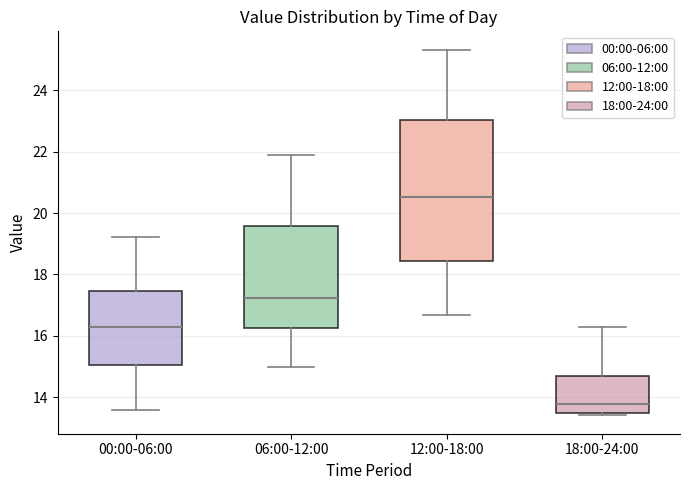

Reading left to right, read every box against the y-axis: the position of its median line, the range the box covers, and the ends of its whiskers. The values are not printed on the chart, so give them approximately, as read against the axis.

00:00-06:00: median 16.2, box 15.0 to 17.4, whiskers 13.6 to 19.2
06:00-12:00: median 17.2, box 16.2 to 19.6, whiskers 15.0 to 22.0
12:00-18:00: median 20.6, box 18.4 to 23.0, whiskers 16.6 to 25.4
18:00-24:00: median 13.8, box 13.4 to 14.6, whiskers 13.4 (just below the box's lower edge) to 16.4